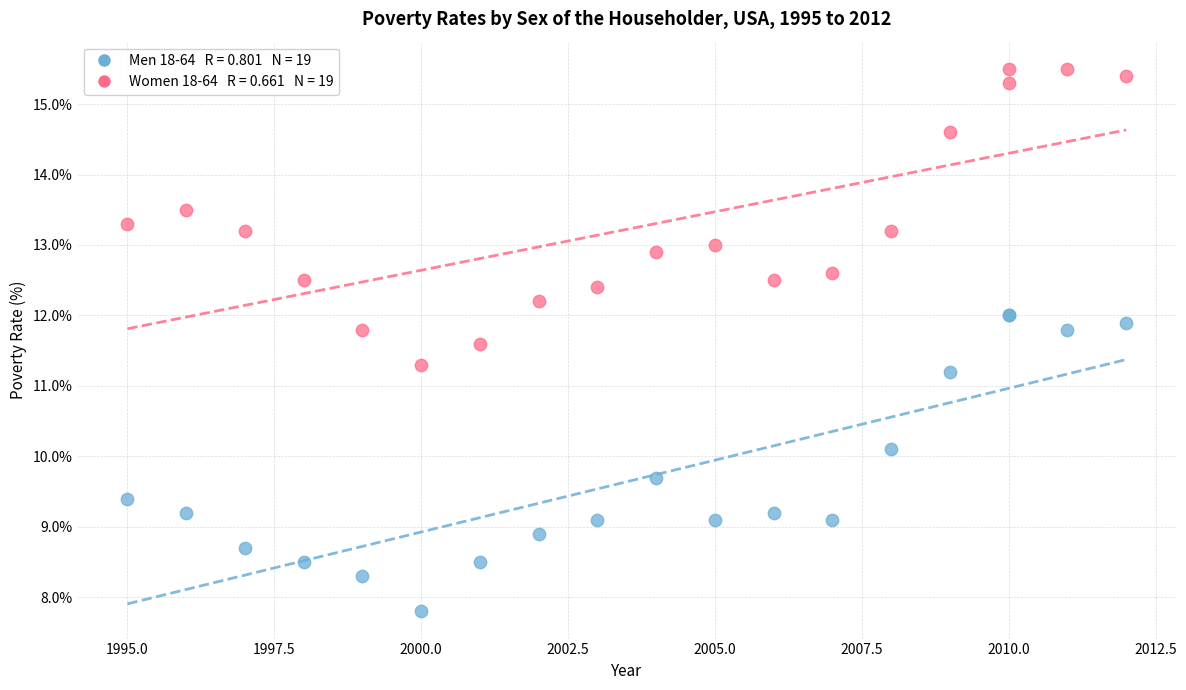

Across all series, what Y value is closest to 11?

11.2